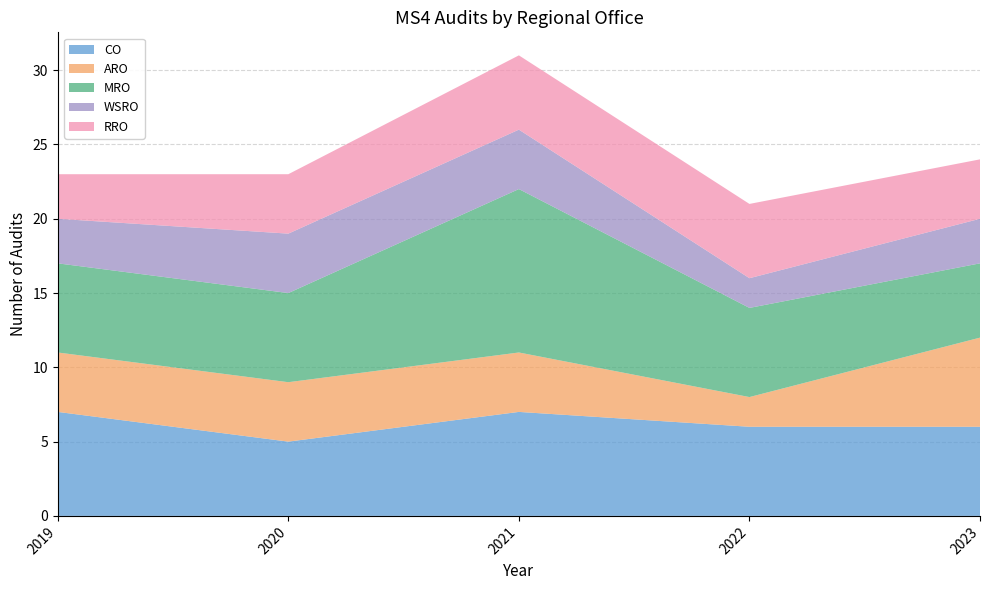

Reading left to right, list all the values displayed in this chart.

CO: 7	5	7	6	6
ARO: 4	4	4	2	6
MRO: 6	6	11	6	5
WSRO: 3	4	4	2	3
RRO: 3	4	5	5	4